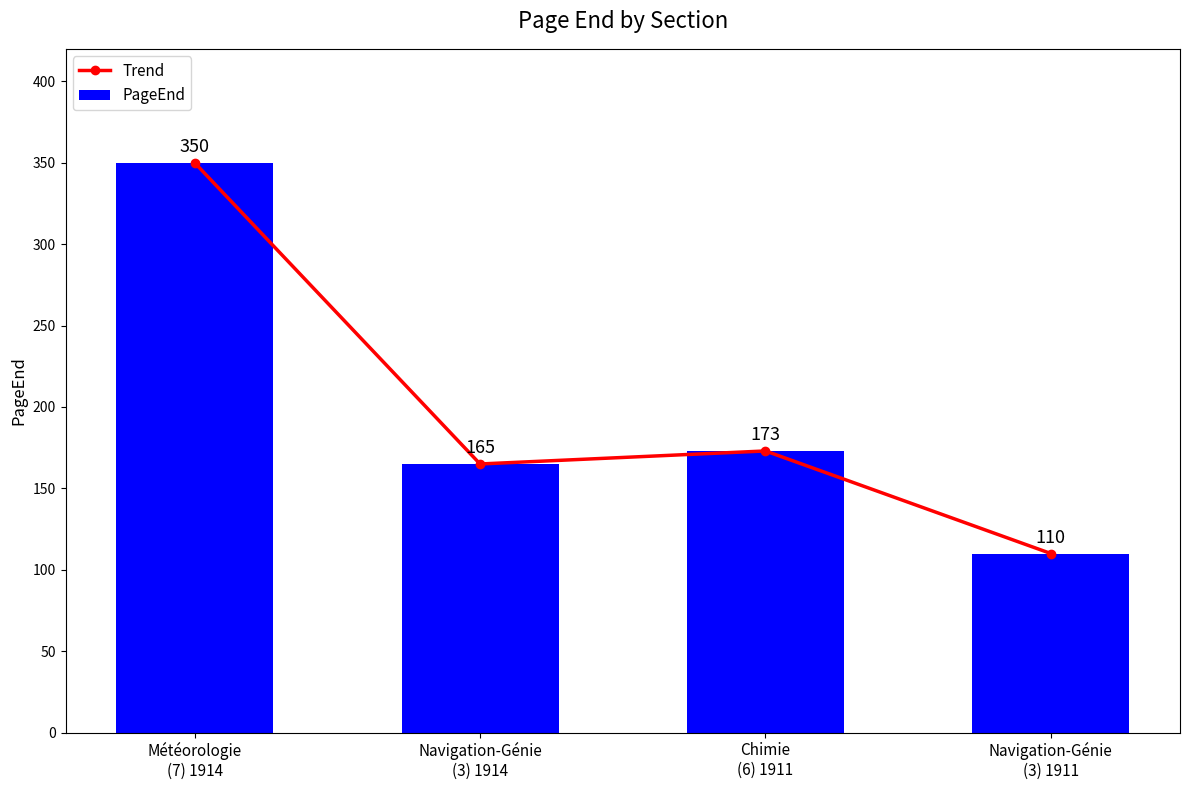

The value of PageEnd at Navigation-Génie
(3) 1914 is 165. True or false?

True